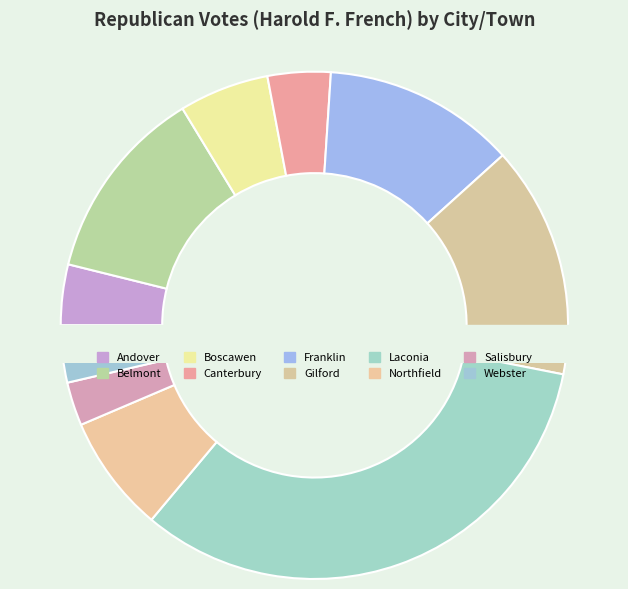

To the nearest percent, what is the difference between the largest and smallest slice percentages?

30%